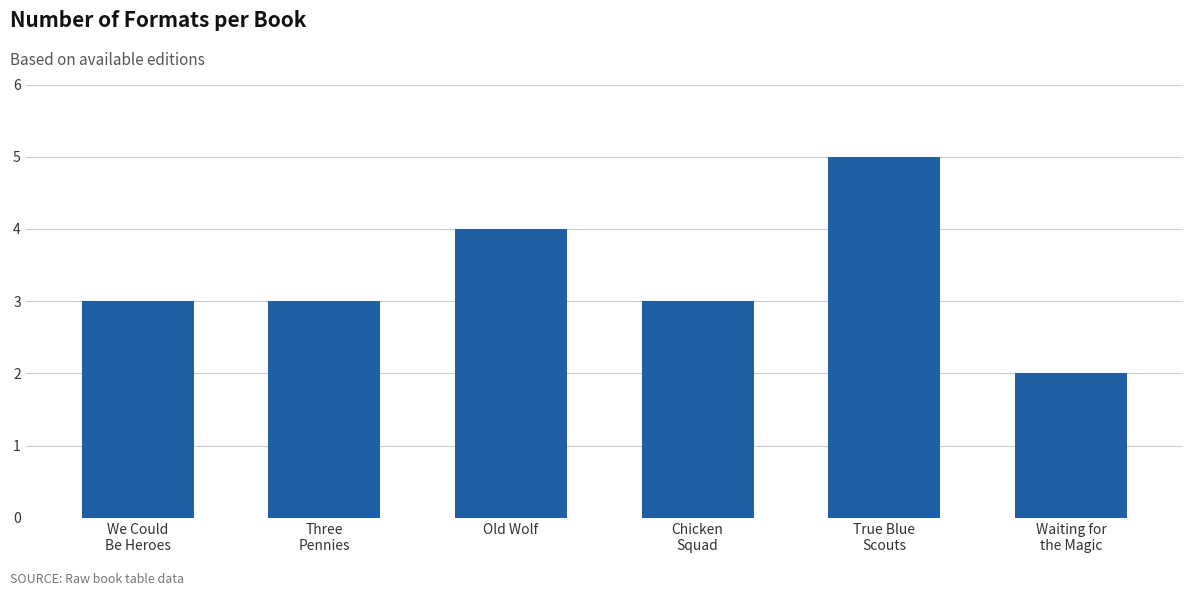

Reading left to right, extract all data points from this chart.

3	3	4	3	5	2